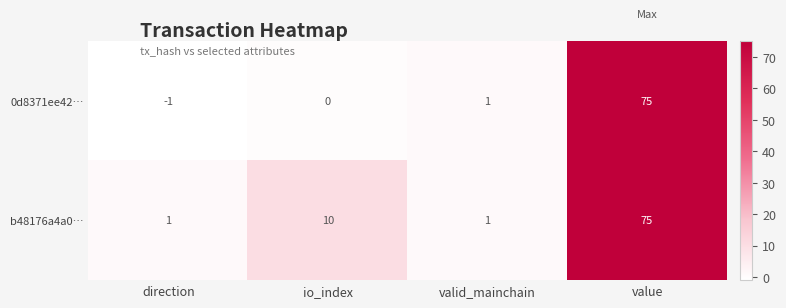

Rank the series by their average value, from lowest to highest.

0d8371ee42…, b48176a4a0…